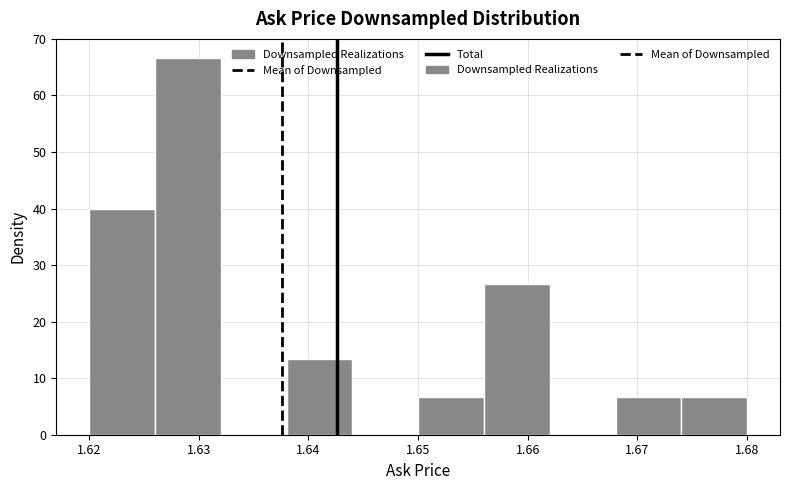

What is the height of the bar covering 1.620 to 1.626 on the x-axis? The values are not printed on the chart, so give them approximately, as read against the axis.

40